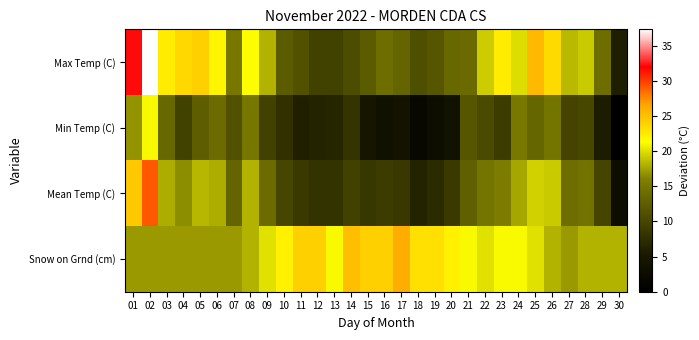

At how many categories does at least one series exceed 7?

30